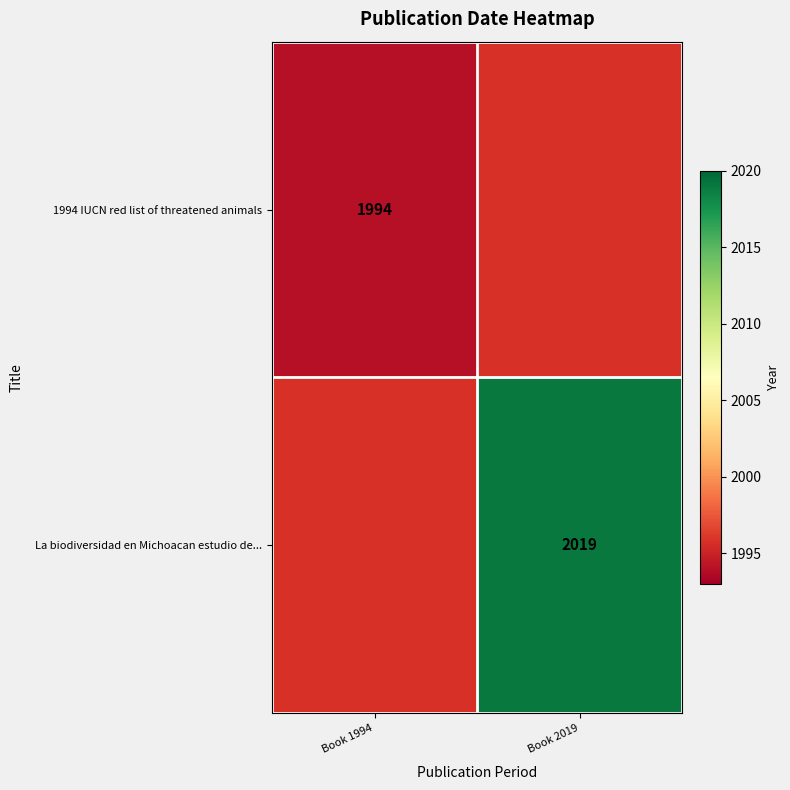

The La biodiversidad en Michoacan estudio de... series shows 2019 at Book 2019. True or false?

True